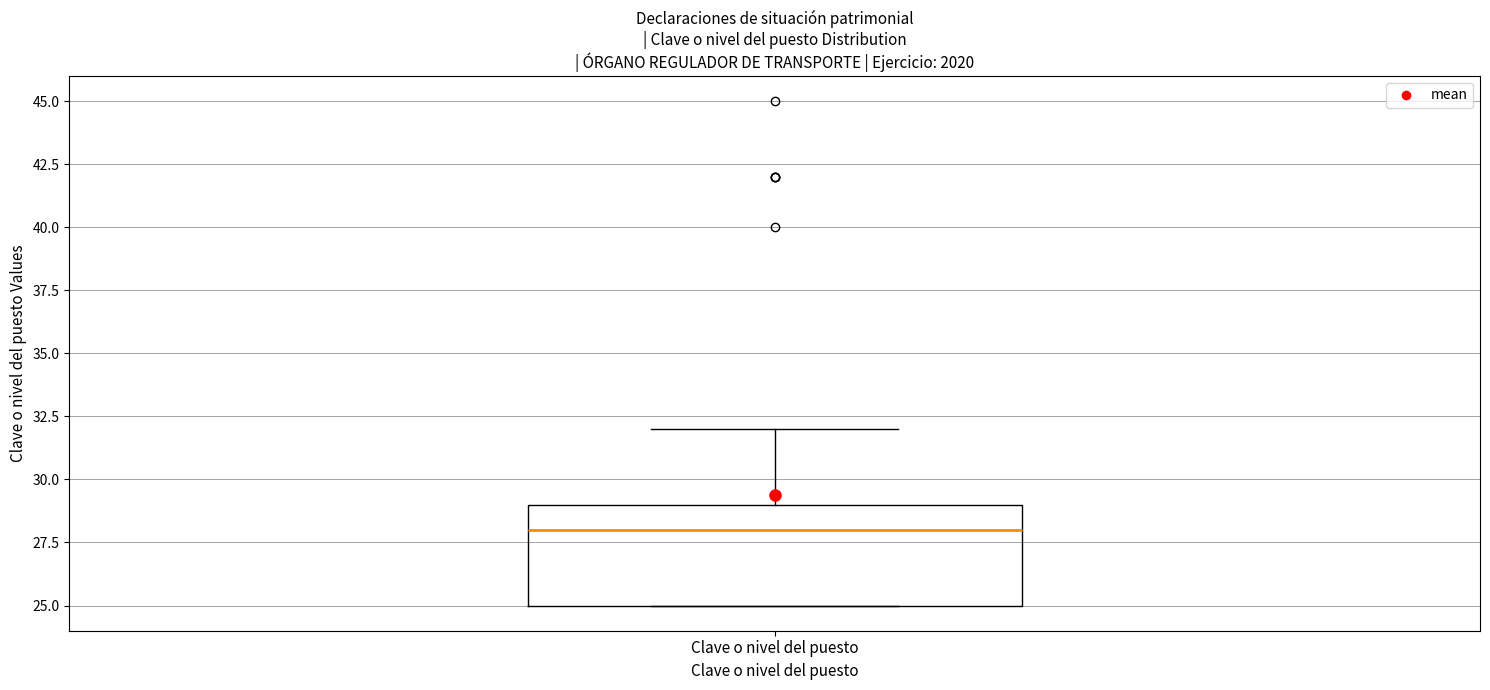

Transcribe this box plot: give where the median line is, the range the box spans, and where the two whiskers end, as read against the y-axis. The values are not printed on the chart, so give them approximately, as read against the axis.

median 28, box 25 to 29, whiskers 25 to 32